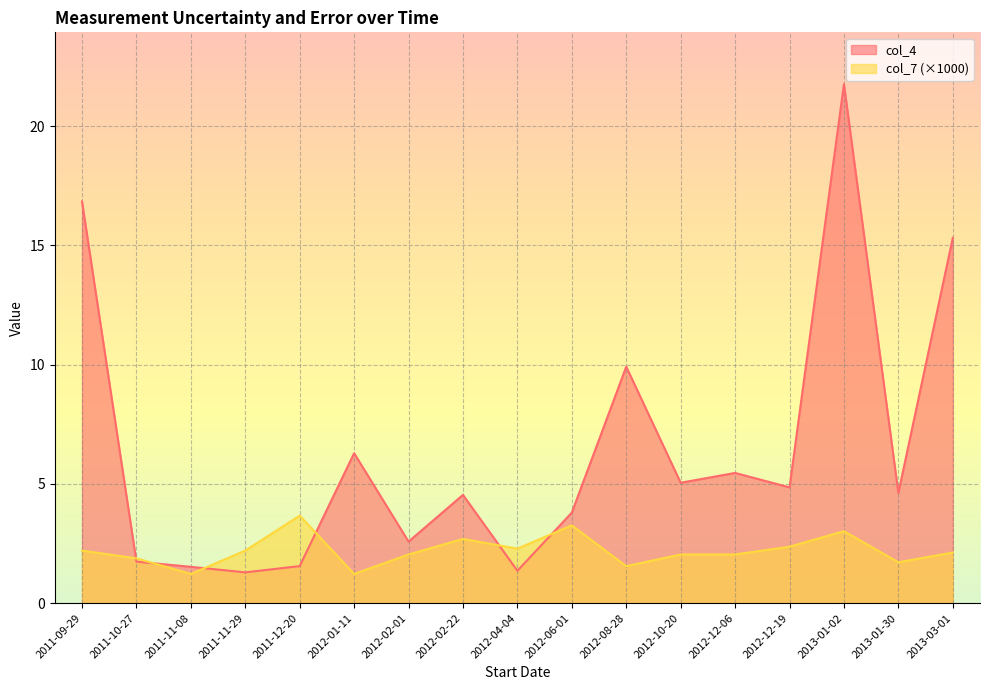

What is the sum of the col_4 values at 2011-09-29 and 2012-12-19?

21.7